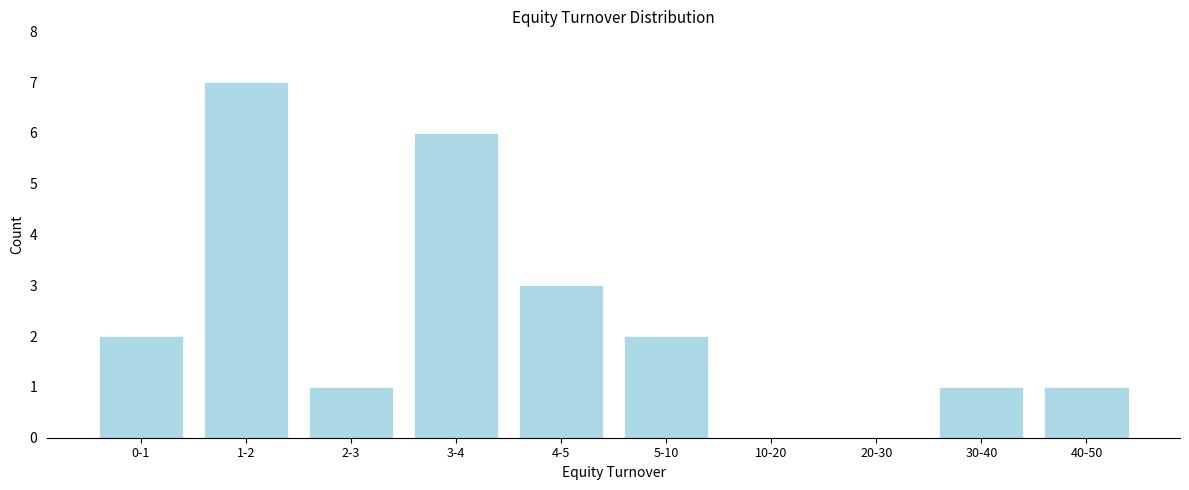

Reading left to right, list all the values displayed in this chart.

0-1=2	1-2=7	2-3=1	3-4=6	4-5=3	5-10=2	10-20=0	20-30=0	30-40=1	40-50=1